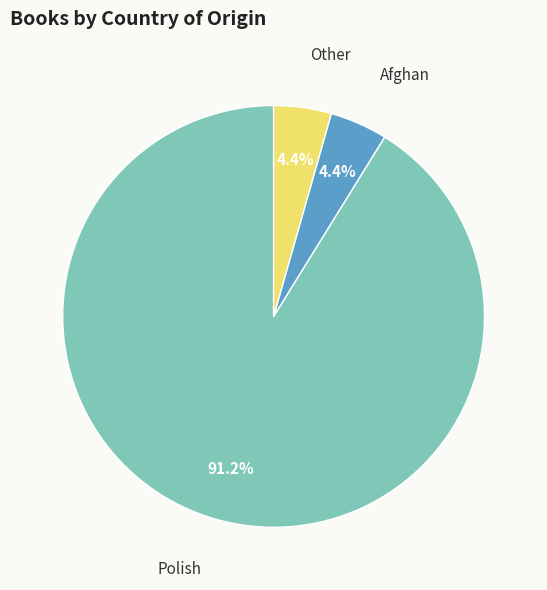

Does any single category account for the majority?

Yes